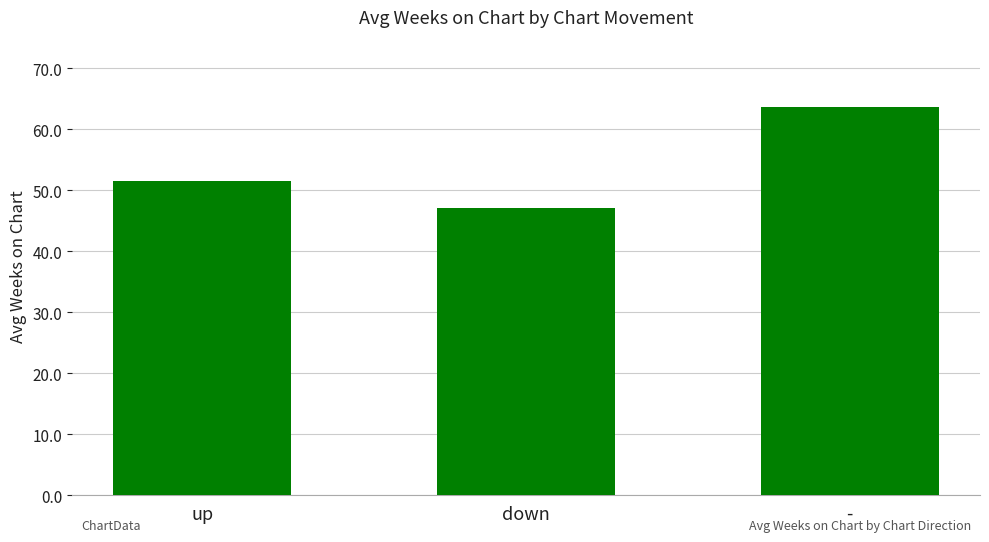

How many categories are shown in the chart?

3